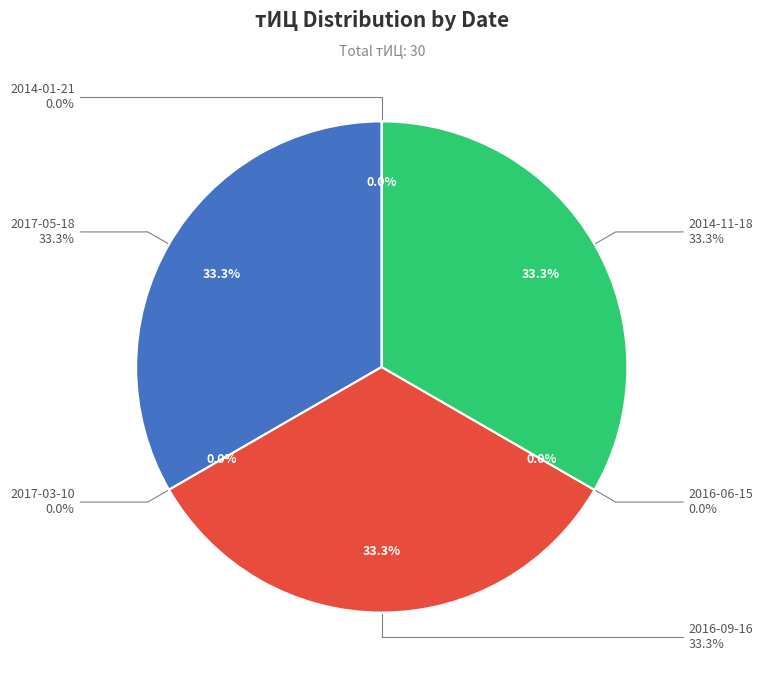

Combined, what portion of the pie is 2016-09-16 (тИЦ=10) and 2016-06-15 (тИЦ=0)?

33.3%